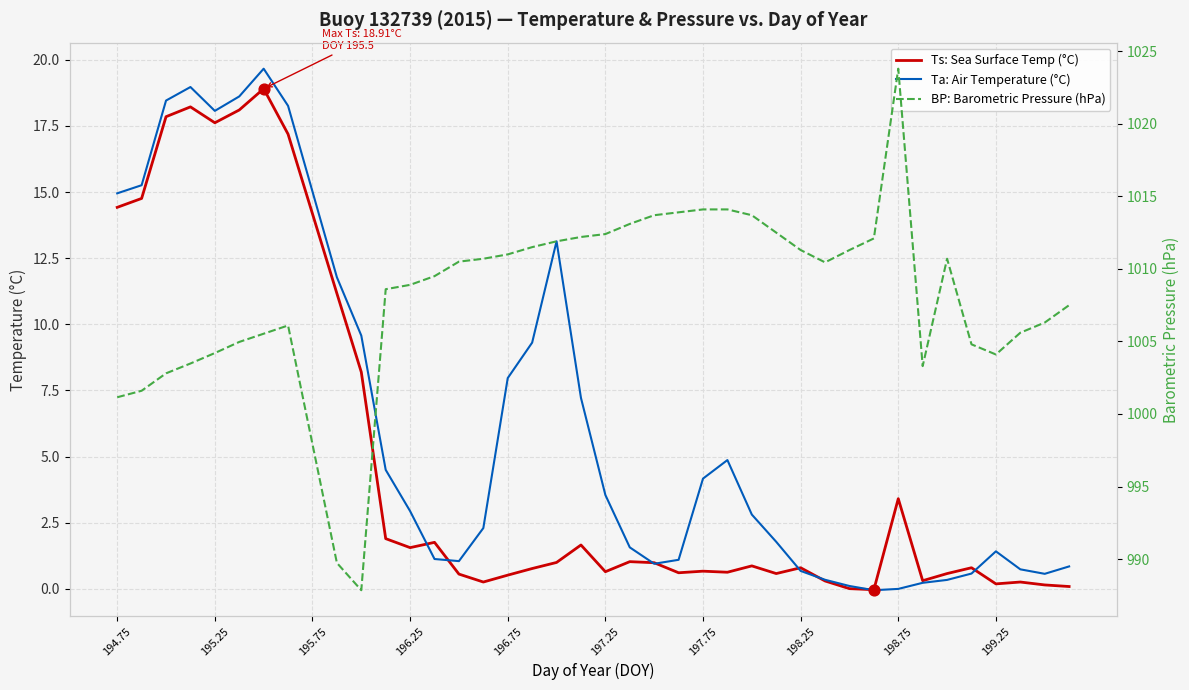

What is the total value across all series at 195.75?

1039.1